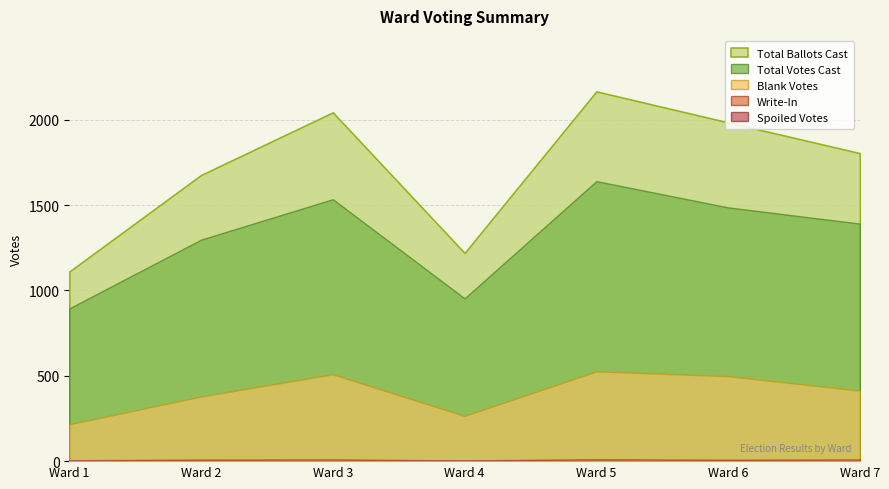

Which category has the highest value in the Blank Votes series?

Ward 5